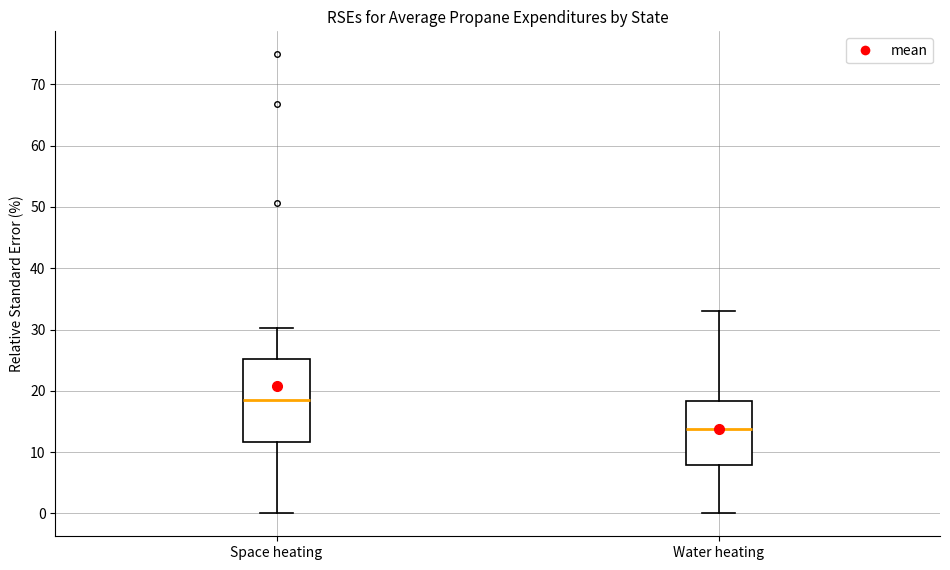

Which box's median line is the highest?

Space heating